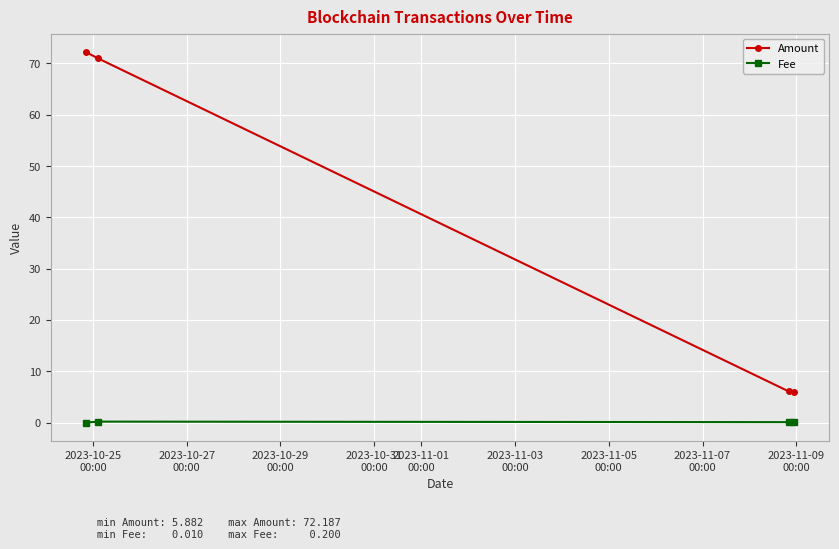

What is the difference between the maximum and minimum values in the Amount series?

66.3